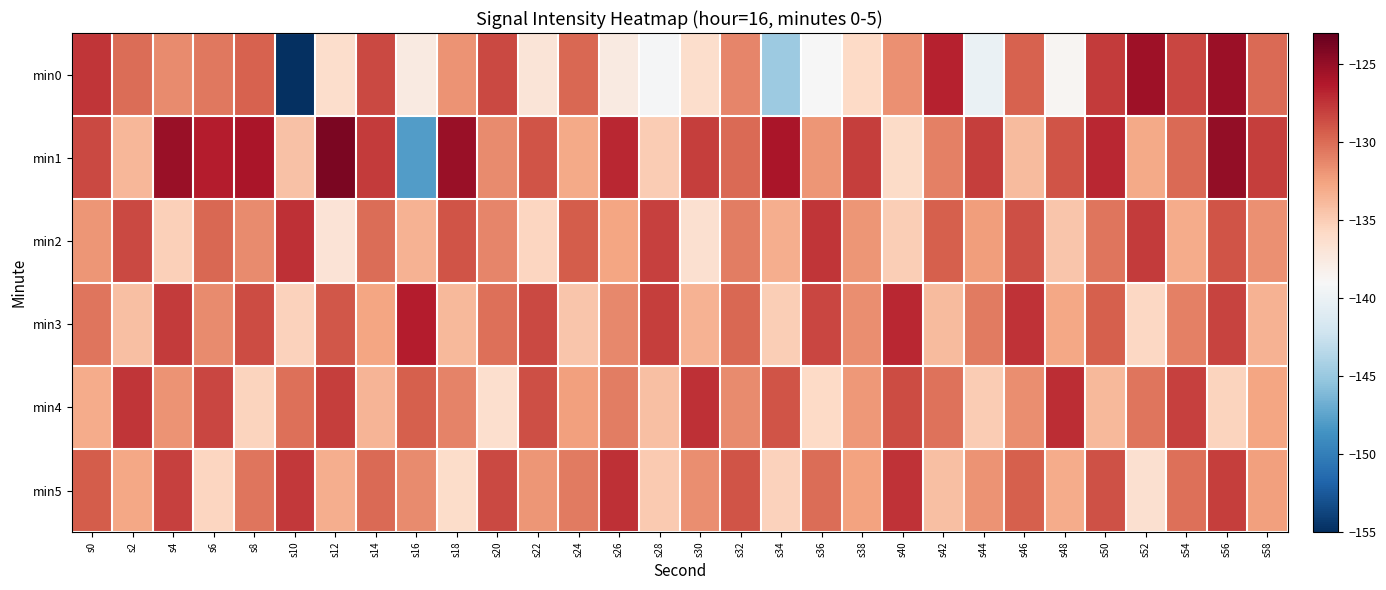

Between s30 and s50, which is larger?

s50